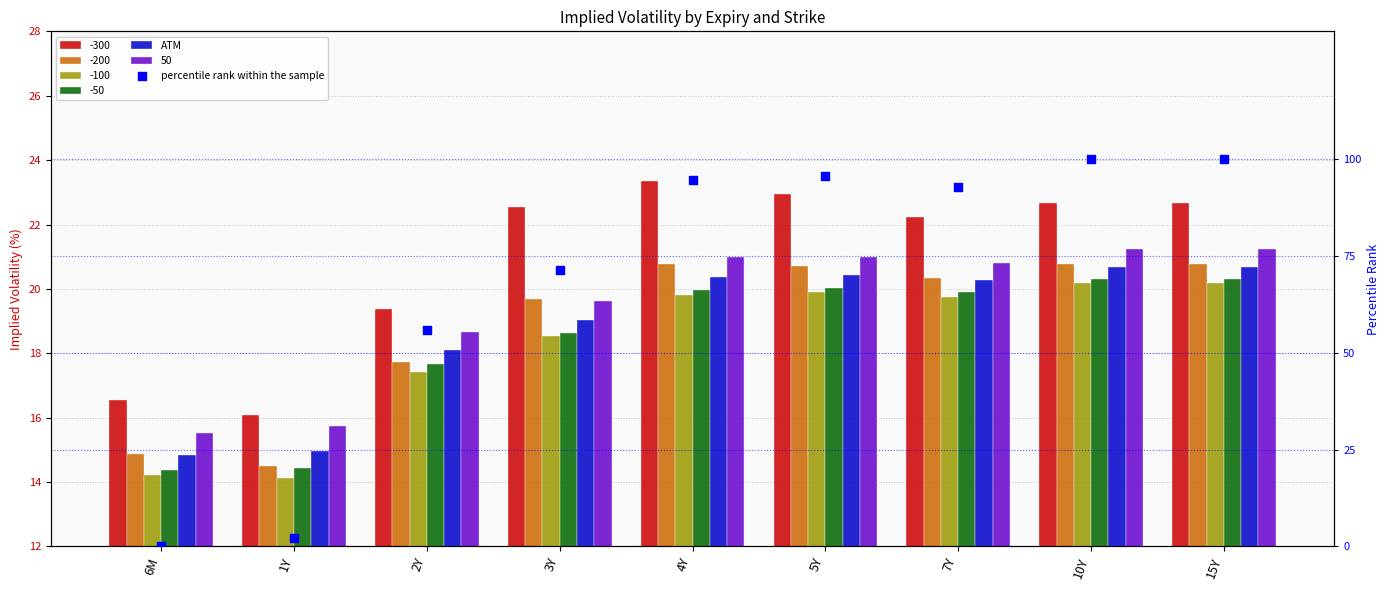

Which series has the largest total across all categories?

percentile rank within the sample